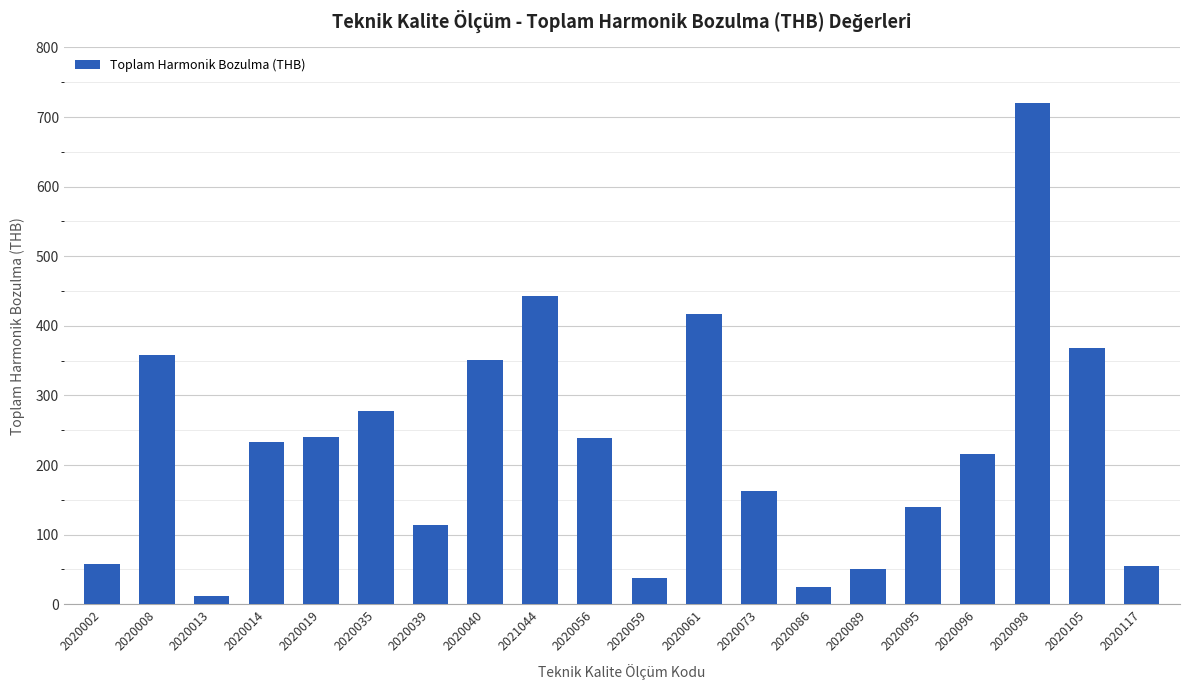

Approximately how many times larger is the value at 2020105 compared to 2020086?

14.7